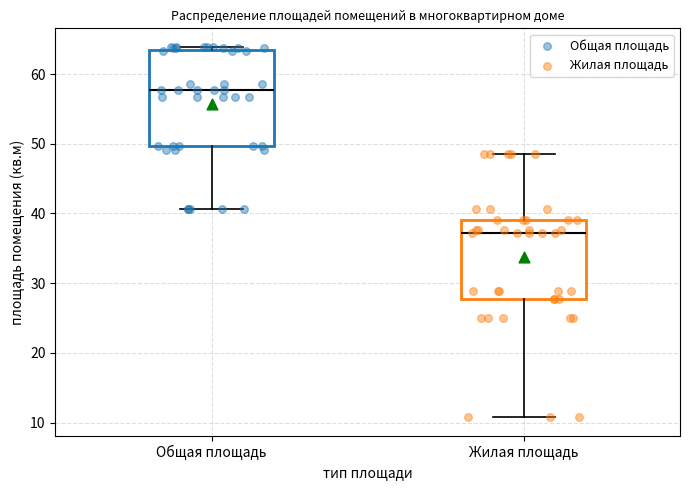

Which box's median line is the highest?

Общая площадь